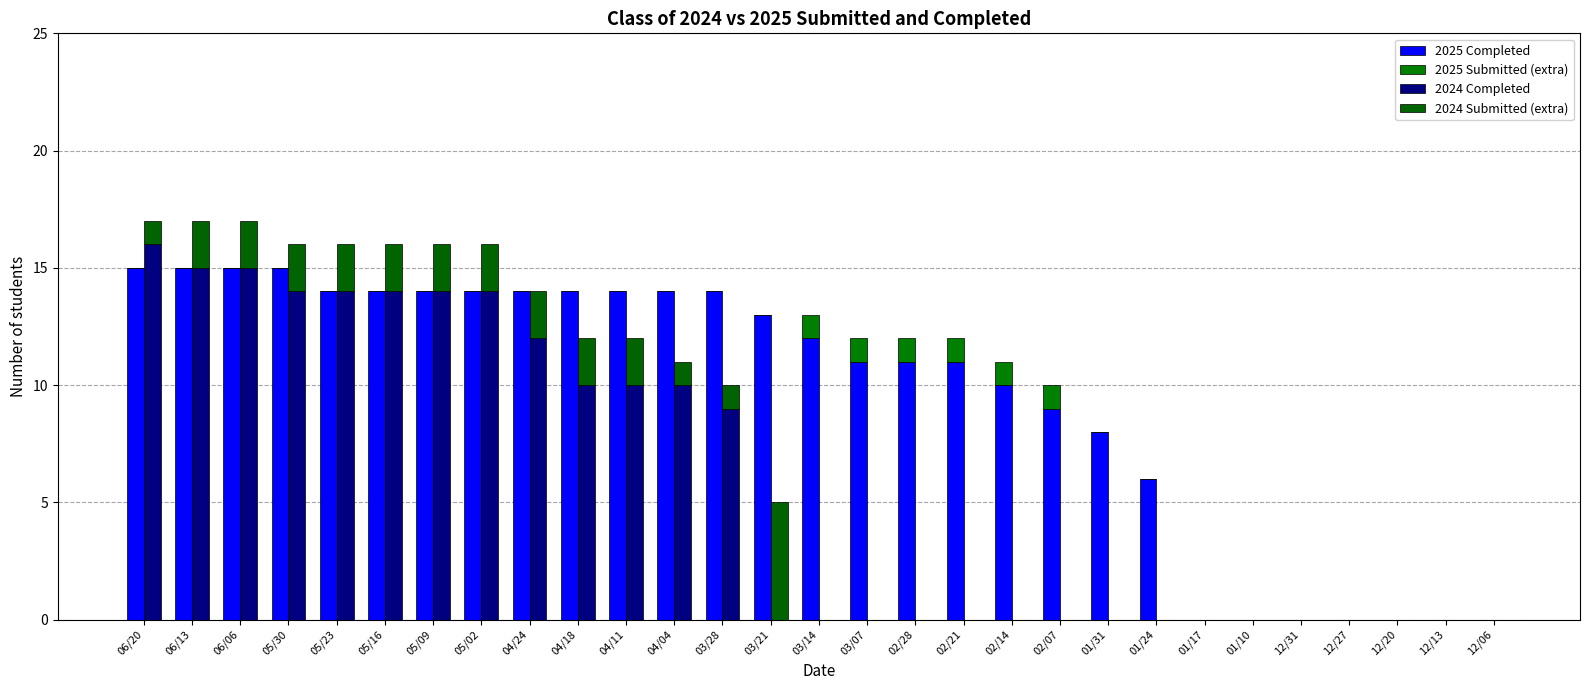

How many positive values does the 2024 Completed series have?

13